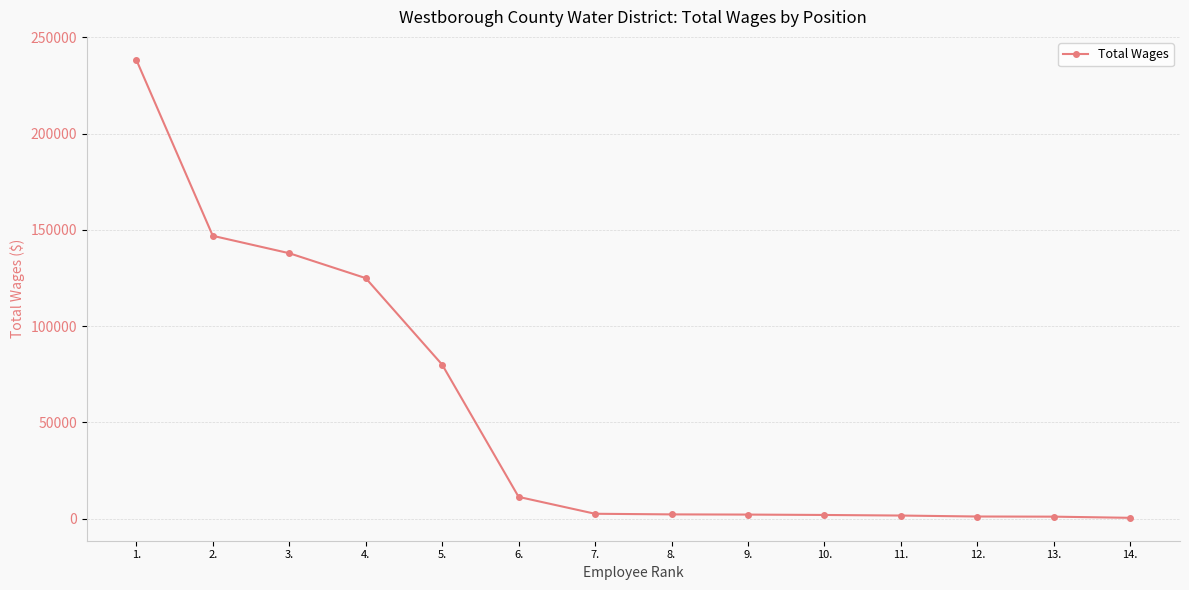

What is the greatest value displayed?

238312